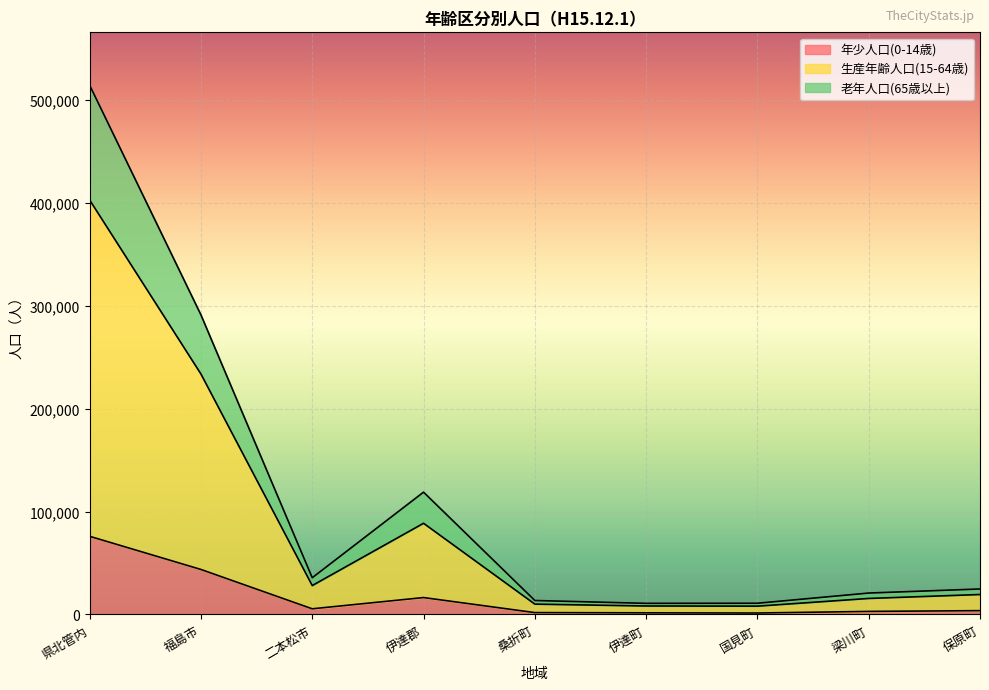

Reading right to left, extract all data points from this chart.

年少人口(0-14歳): 保原町=3711	梁川町=2970	国見町=1410	伊達町=1587	桑折町=1806	伊達郡=16418	二本松市=5499	福島市=43722	県北管内=75938
生産年齢人口(15-64歳): 保原町=19392	梁川町=15555	国見町=8076	伊達町=8223	桑折町=10049	伊達郡=88604	二本松市=28074	福島市=233593	県北管内=402671
老年人口(65歳以上): 保原町=24759	梁川町=20813	国見町=10904	伊達町=10804	桑折町=13566	伊達郡=118848	二本松市=35679	福島市=291057	県北管内=514172